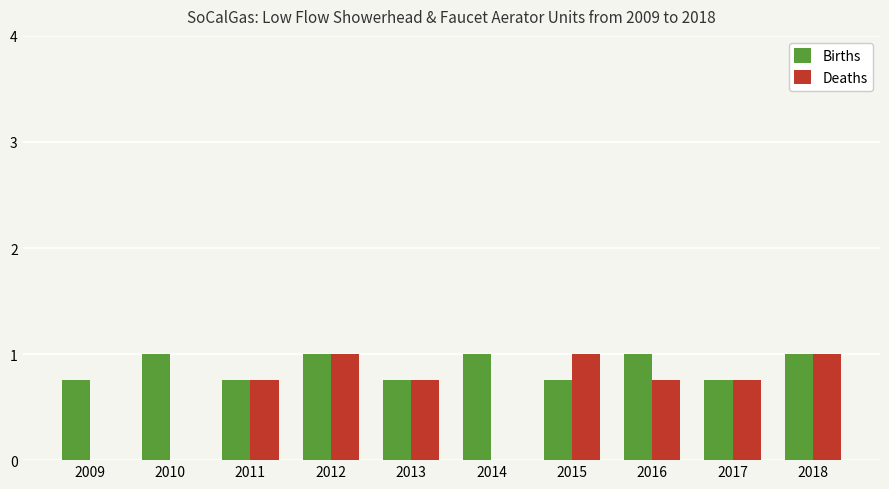

How many categories are shown in the chart?

10